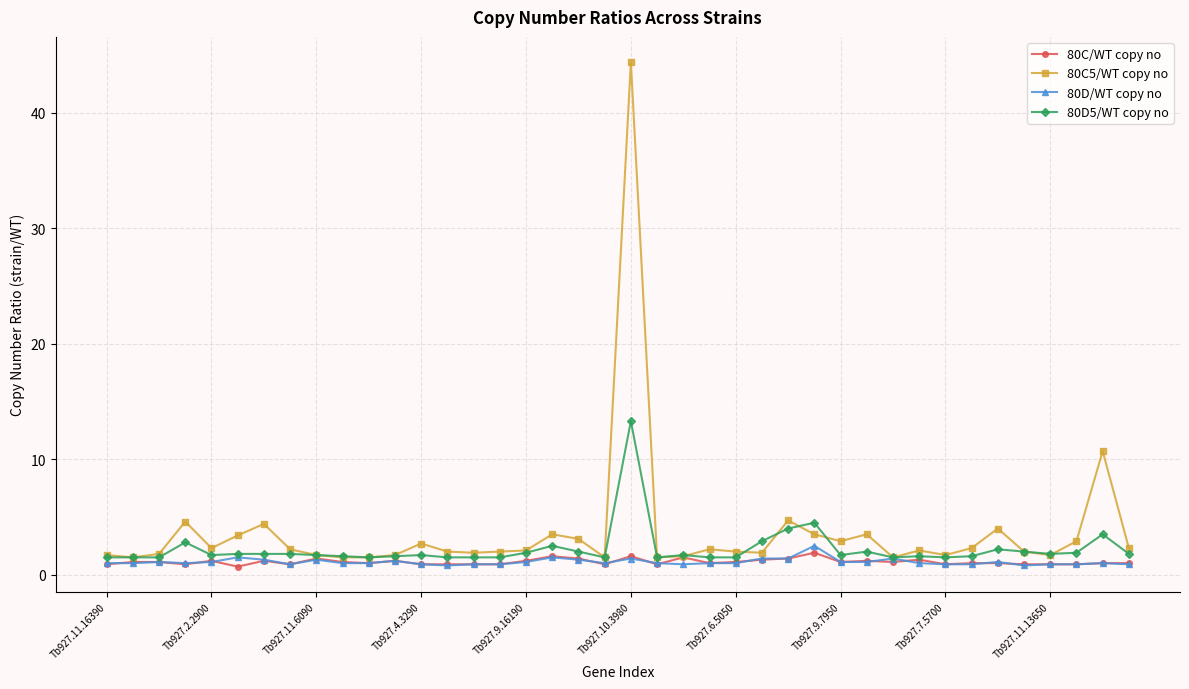

At how many categories does at least one series exceed 34?

1